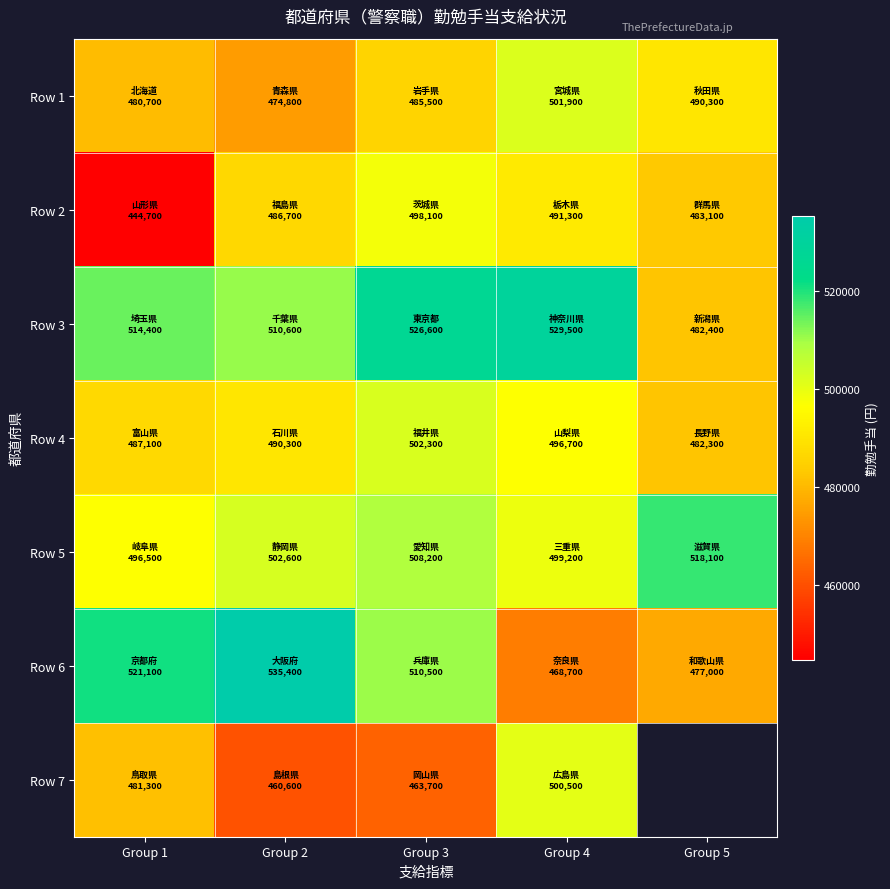

What is the minimum value for Row 1?

474800.0